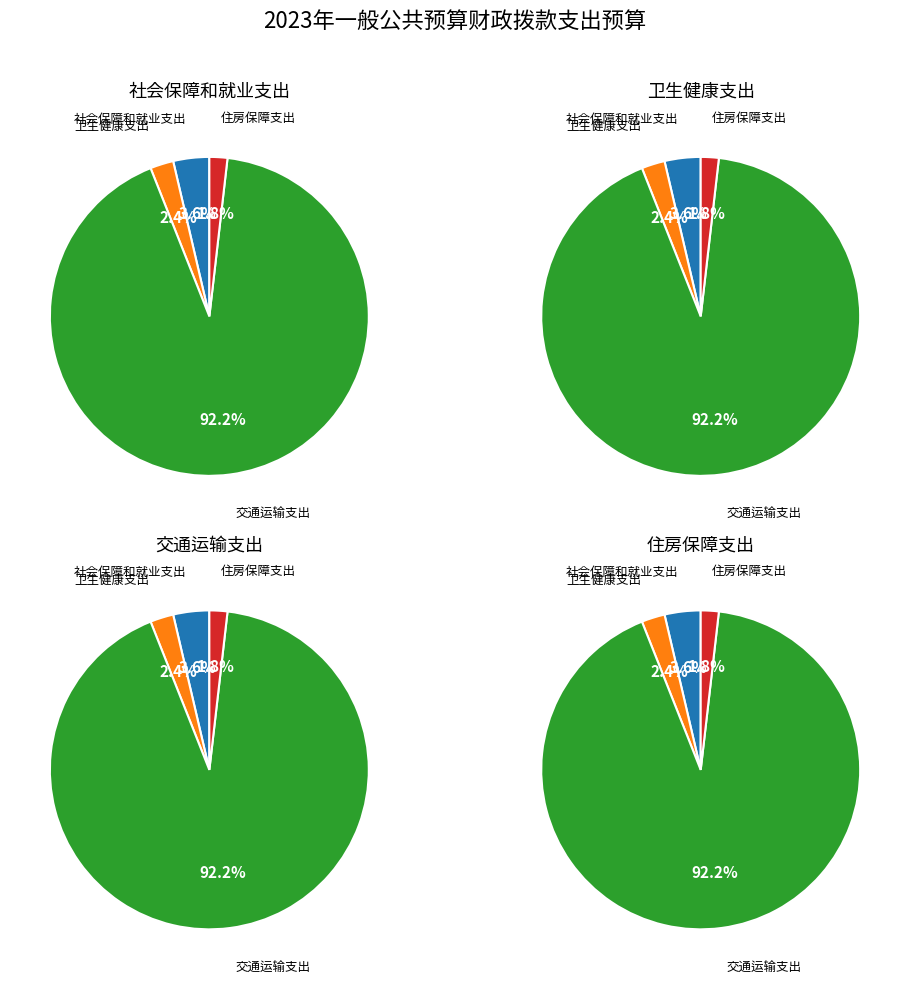

Is it true that 卫生健康支出 is 2% of the pie?

True